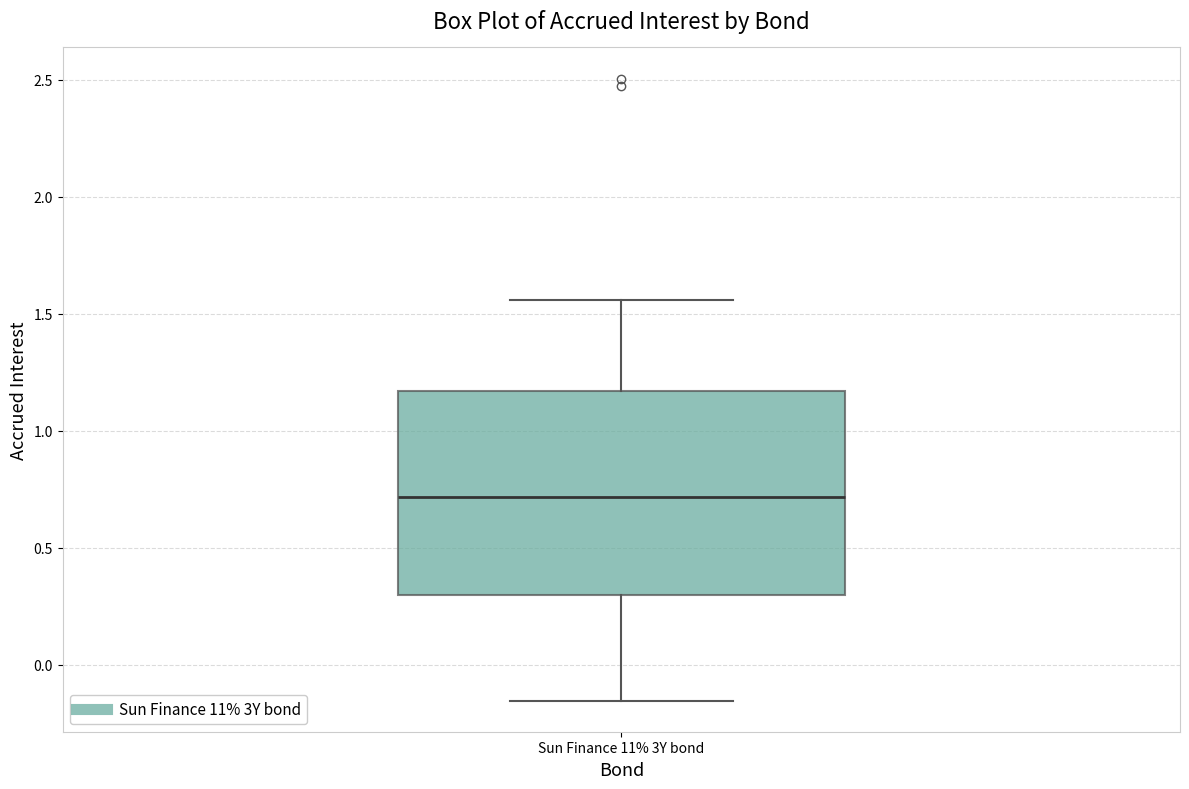

Where does the lower whisker of the box for Sun Finance 11% 3Y bond end on the y-axis? The values are not printed on the chart, so give them approximately, as read against the axis.

-0.15